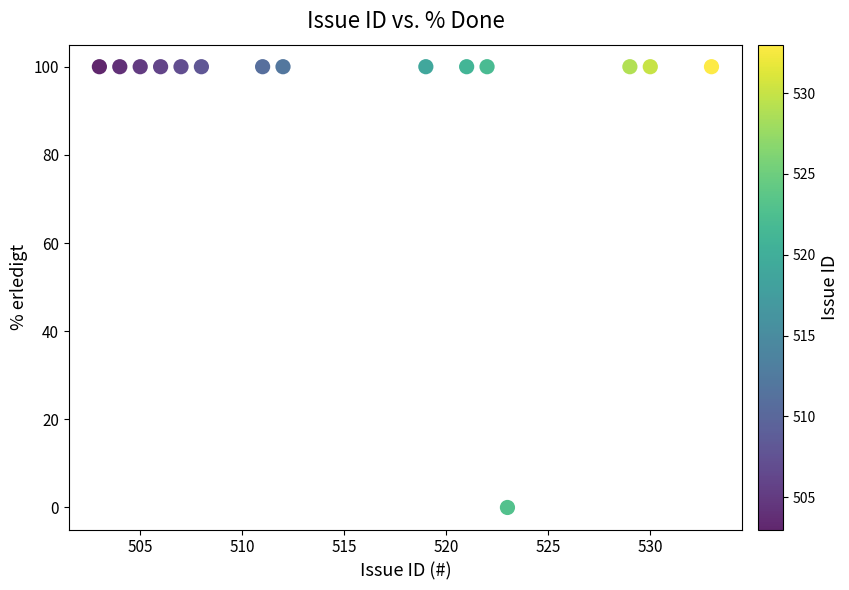

What is the range of X values (max minus min)?

30